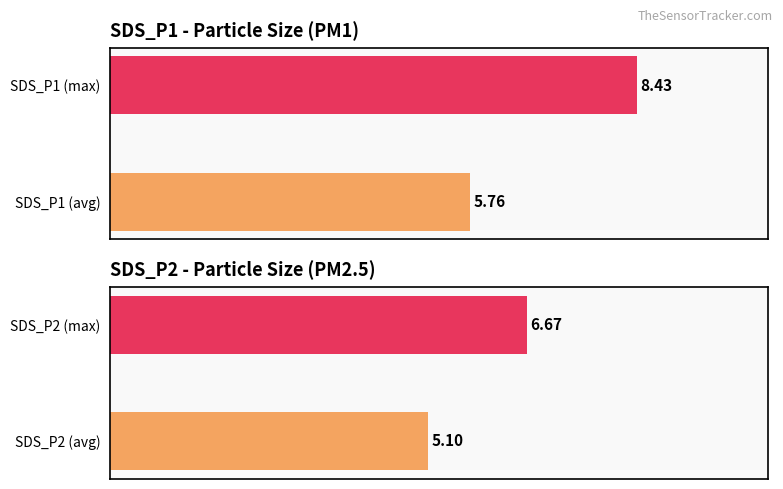

Between SDS_P1 (avg) and SDS_P1 (max), which is larger?

SDS_P1 (max)